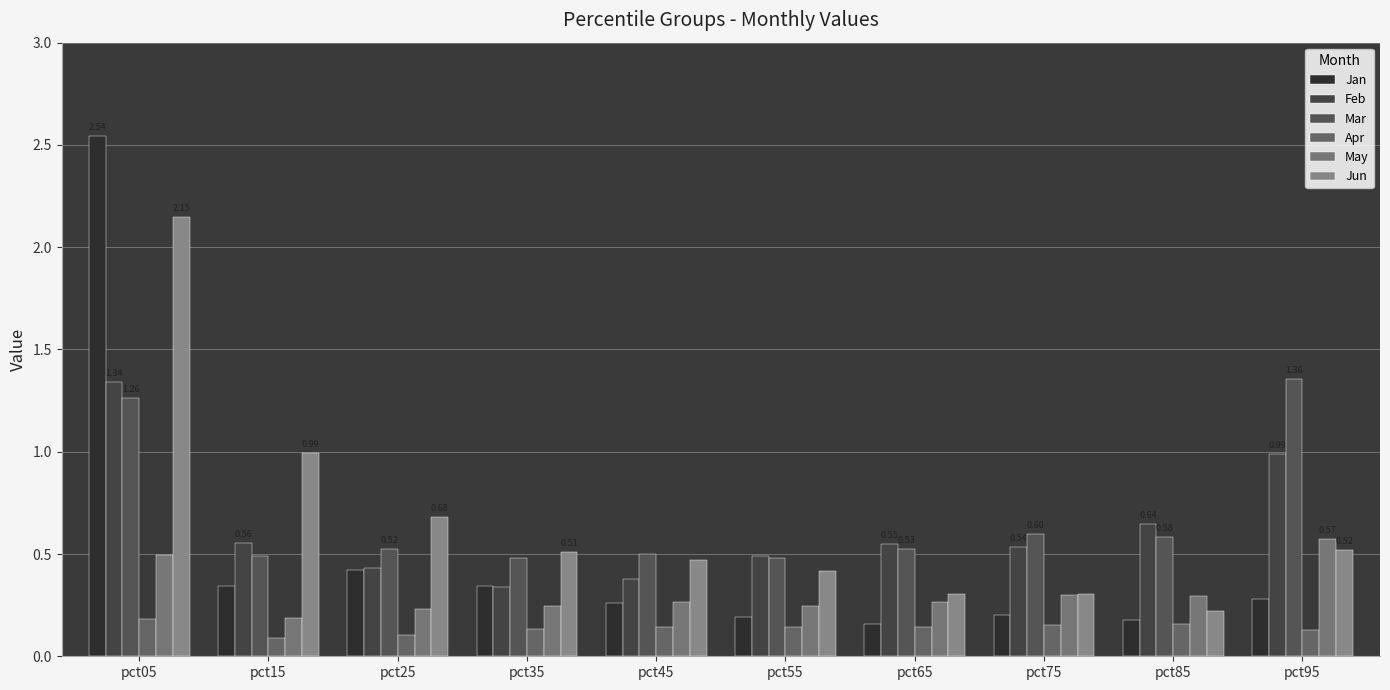

What is the difference between the maximum and second lowest values in the Jun series?

1.8